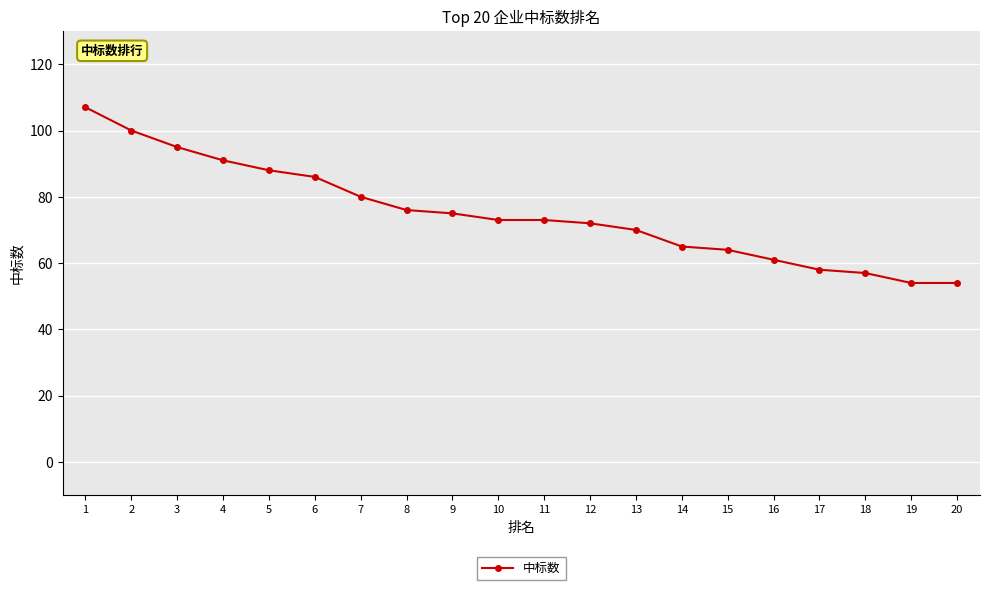

What is the average value?

75